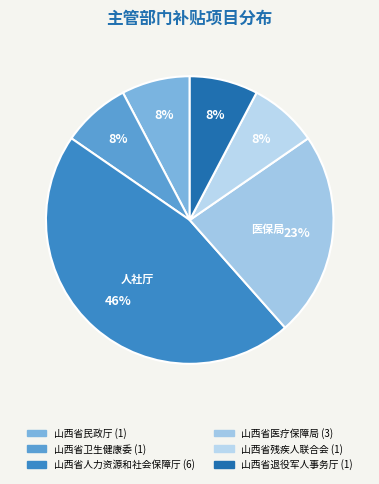

Rank the categories by value from highest to lowest.

山西省人力资源和社会保障厅, 山西省医疗保障局, 山西省民政厅, 山西省卫生健康委, 山西省残疾人联合会, 山西省退役军人事务厅